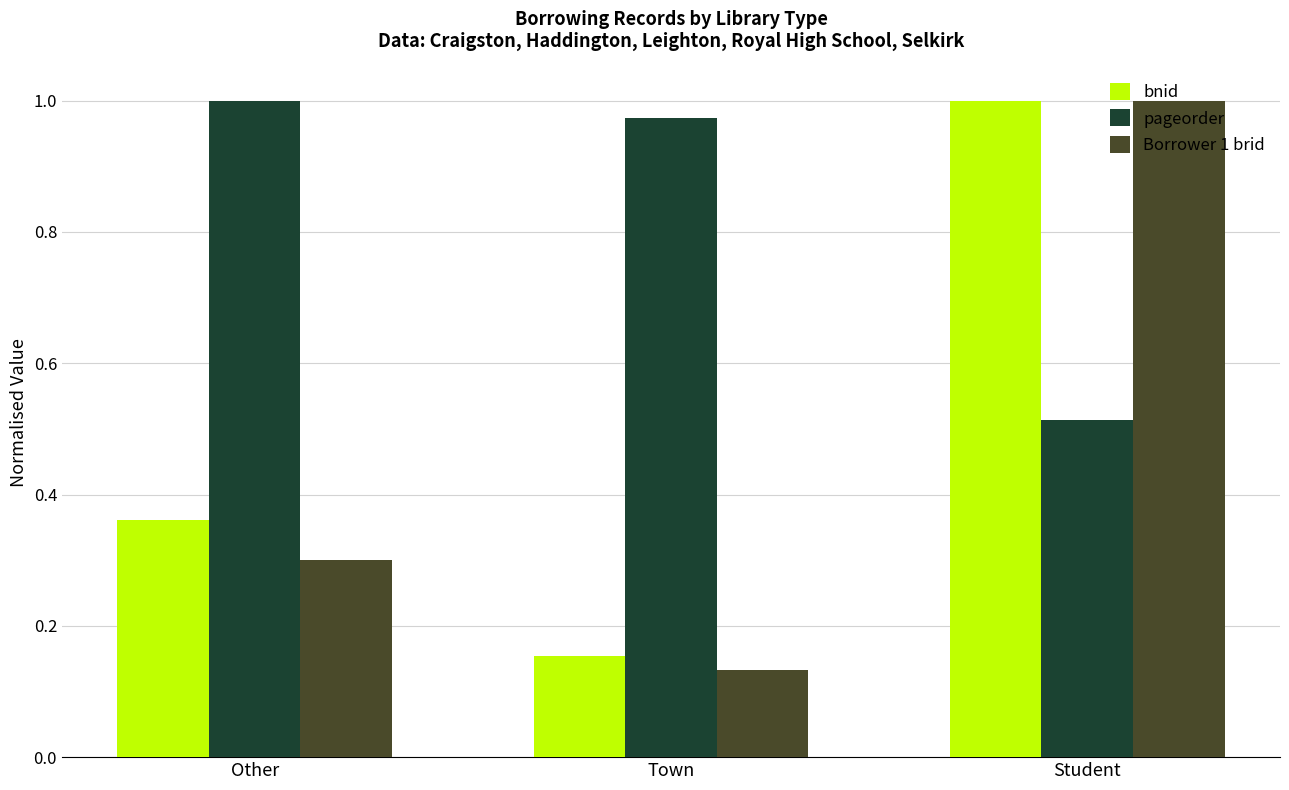

How many categories are shown in the chart?

3